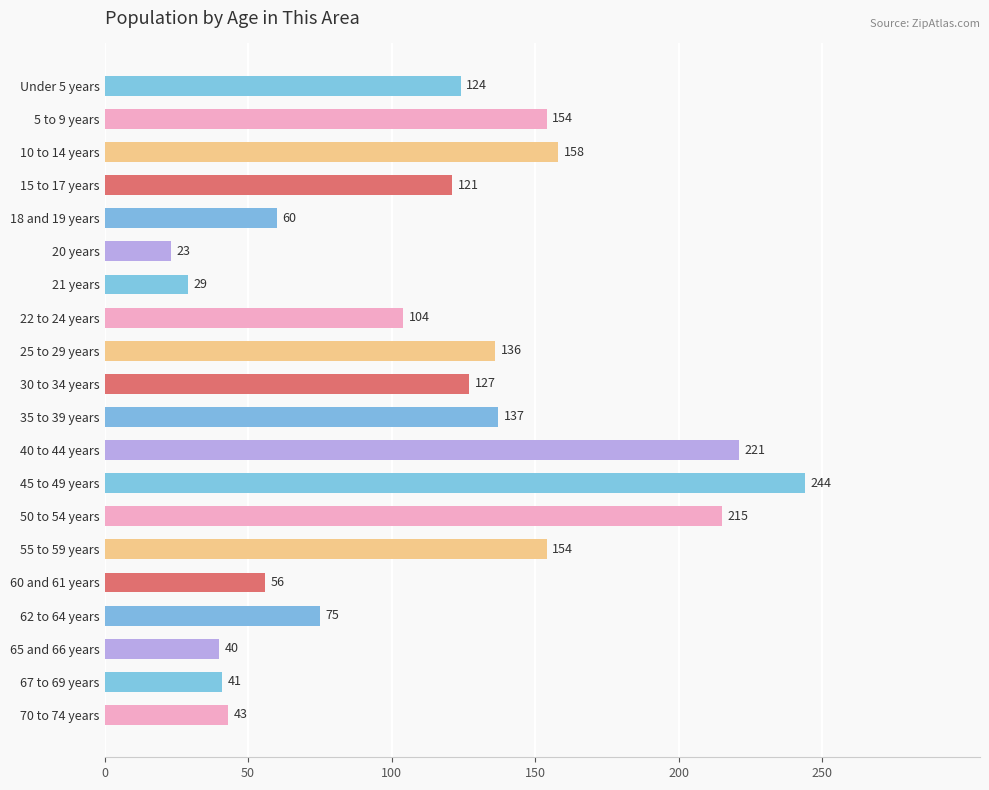

Read the value at 15 to 17 years.

121